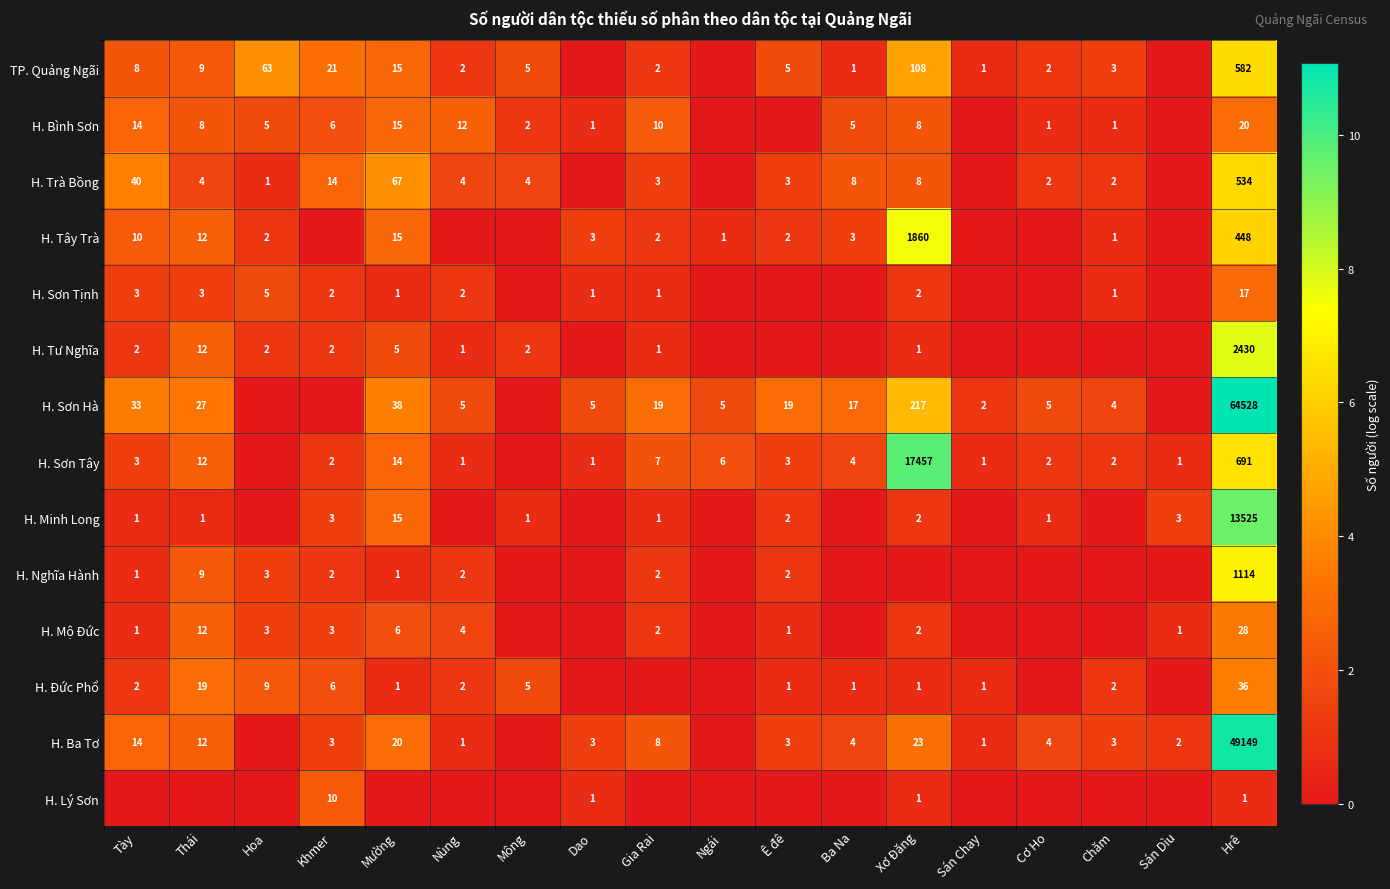

What is the sum of the H. Tư Nghĩa values at Mông and Nùng?

3